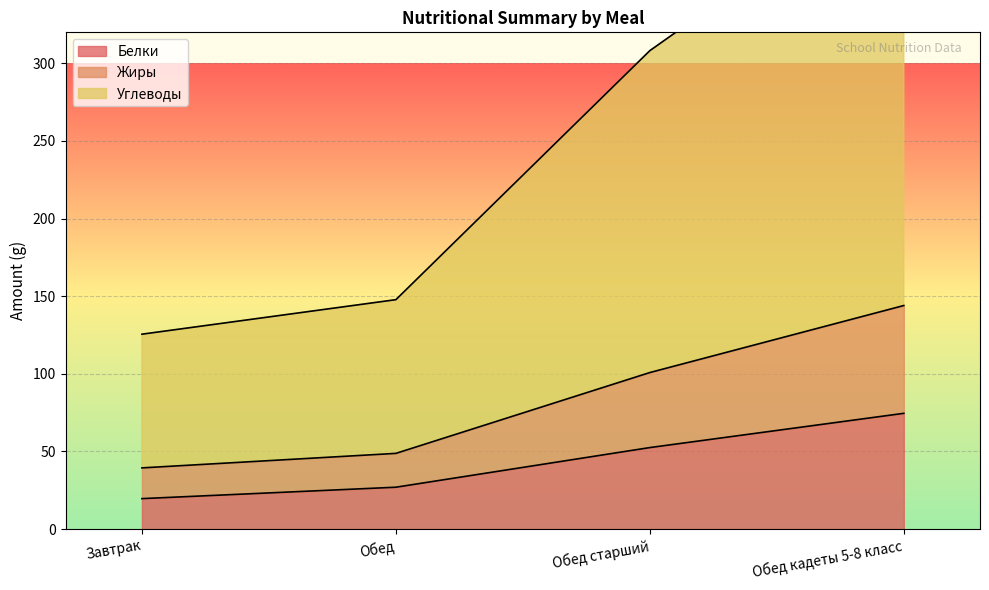

List the labels in order of Белки value, largest first.

Обед кадеты 5-8 класс, Обед старший, Обед, Завтрак